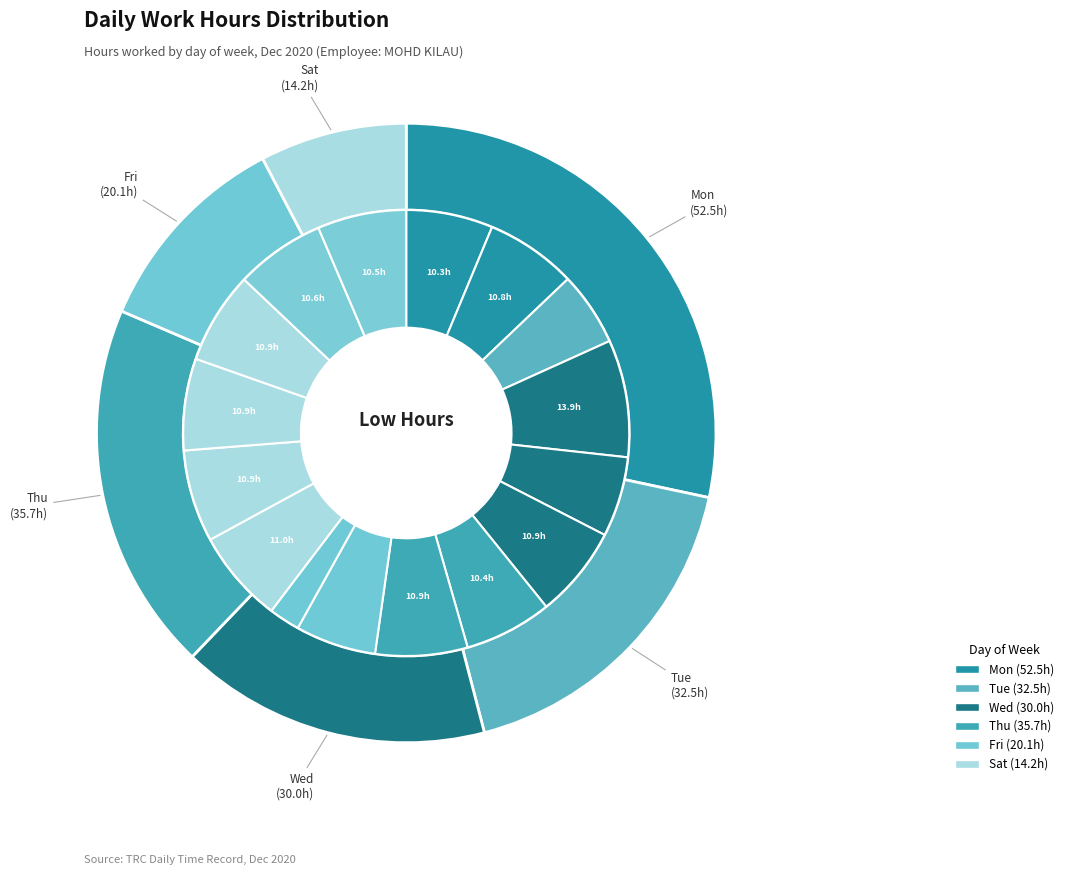

How many segments does this pie chart have?

16